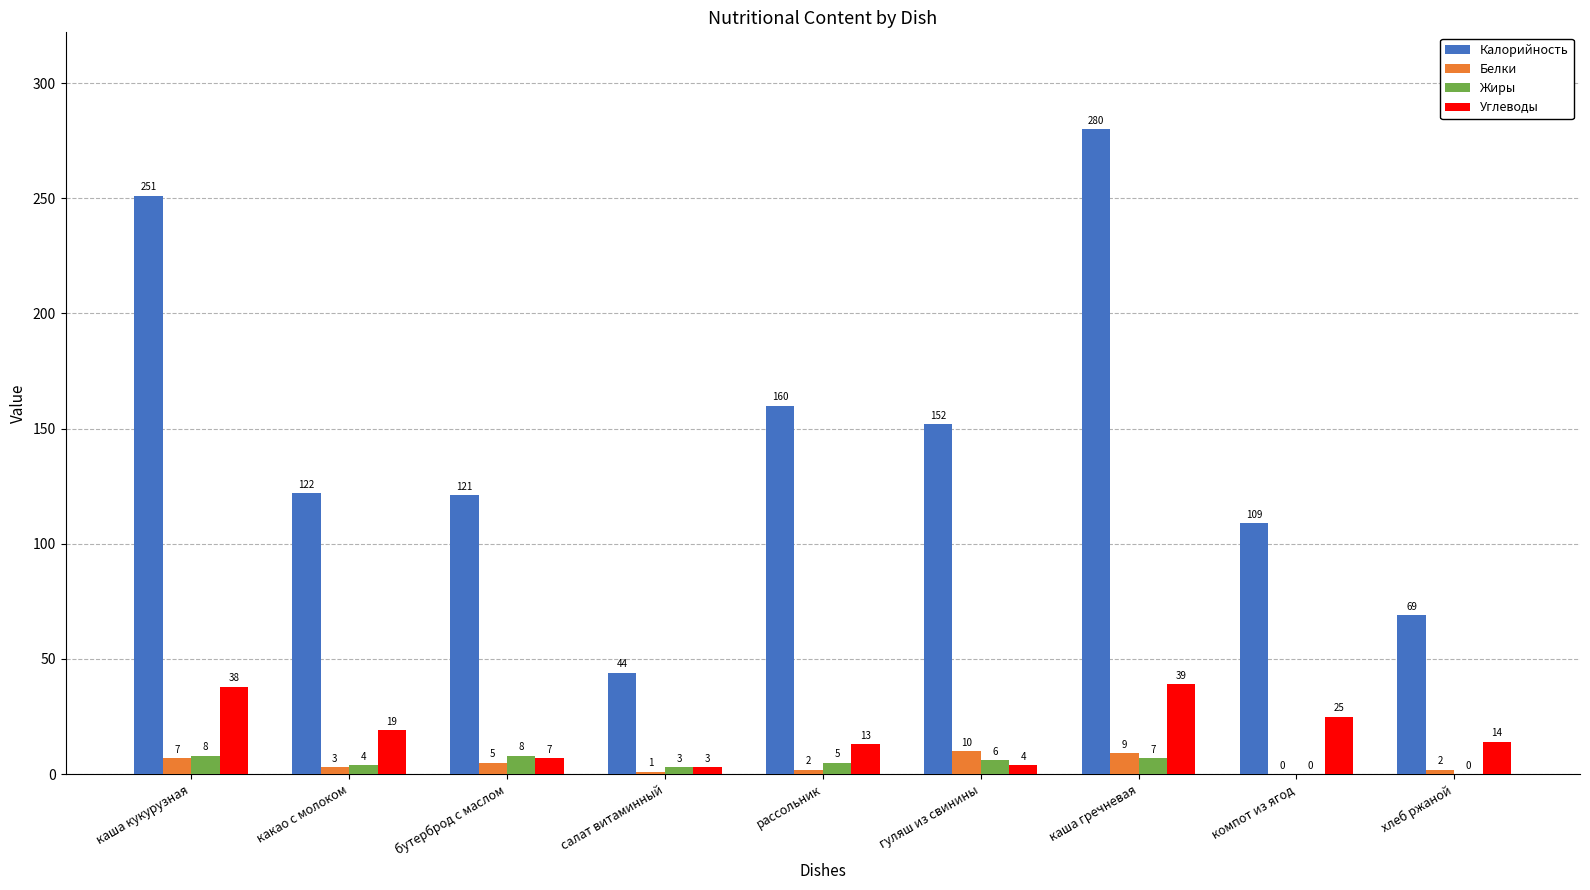

Reading left to right, extract all data points from this chart.

Калорийность: каша кукурузная=251	какао с молоком=122	бутерброд с маслом=121	салат витаминный=44	рассольник=160	гуляш из свинины=152	каша гречневая=280	компот из ягод=109	хлеб ржаной=69
Белки: каша кукурузная=7	какао с молоком=3	бутерброд с маслом=5	салат витаминный=1	рассольник=2	гуляш из свинины=10	каша гречневая=9	компот из ягод=0	хлеб ржаной=2
Жиры: каша кукурузная=8	какао с молоком=4	бутерброд с маслом=8	салат витаминный=3	рассольник=5	гуляш из свинины=6	каша гречневая=7	компот из ягод=0	хлеб ржаной=0
Углеводы: каша кукурузная=38	какао с молоком=19	бутерброд с маслом=7	салат витаминный=3	рассольник=13	гуляш из свинины=4	каша гречневая=39	компот из ягод=25	хлеб ржаной=14